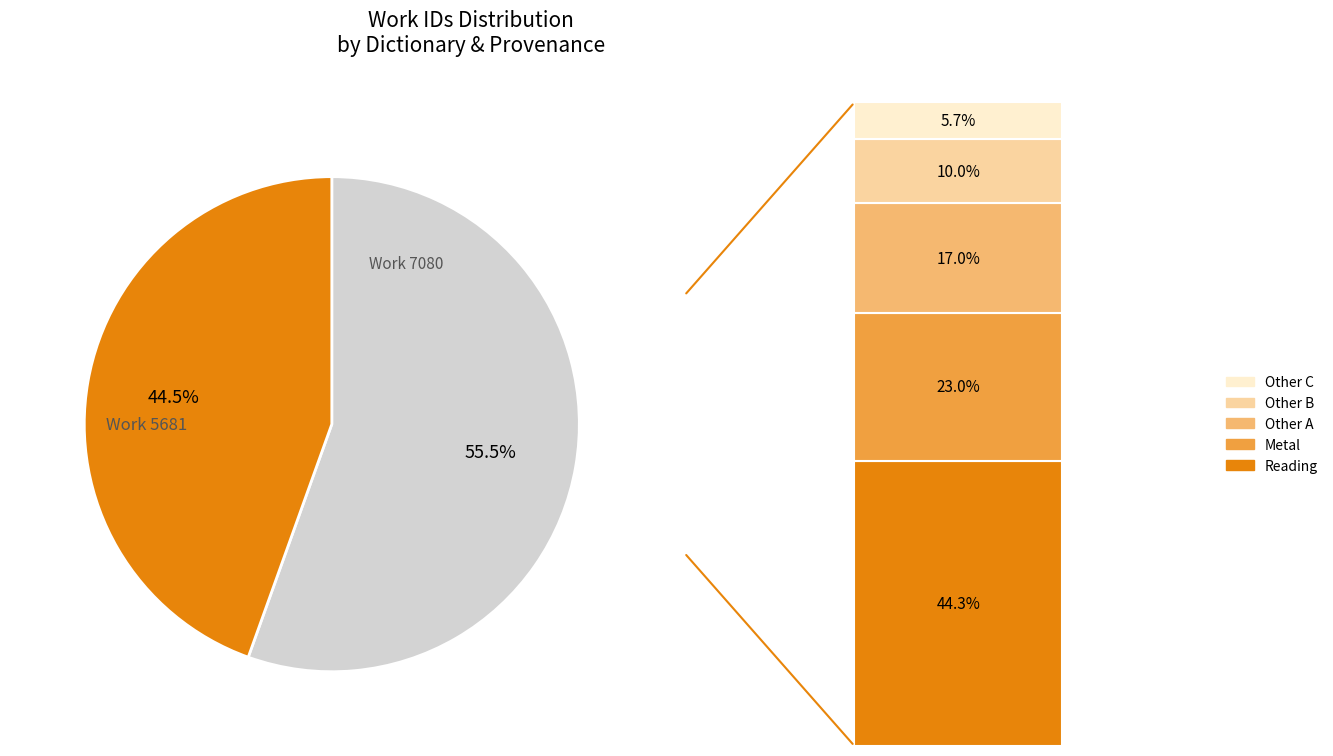

Is it true that Work 5681 is 56% of the pie?

False